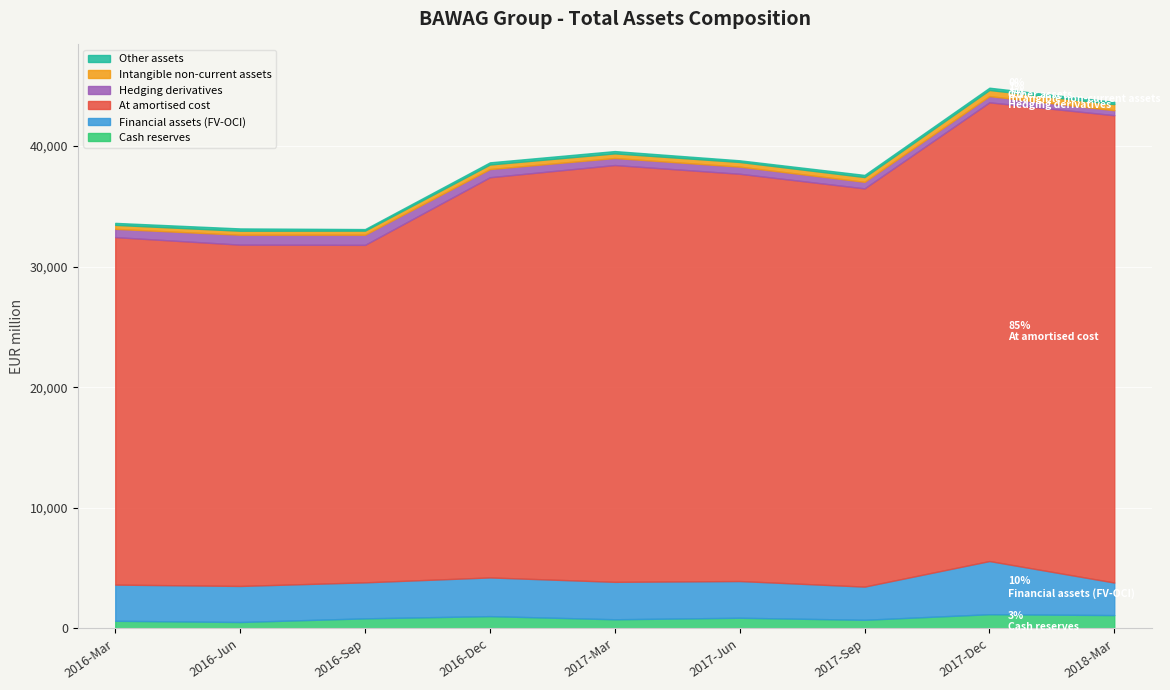

What is the label of the 2nd point from the left?

2016-Jun